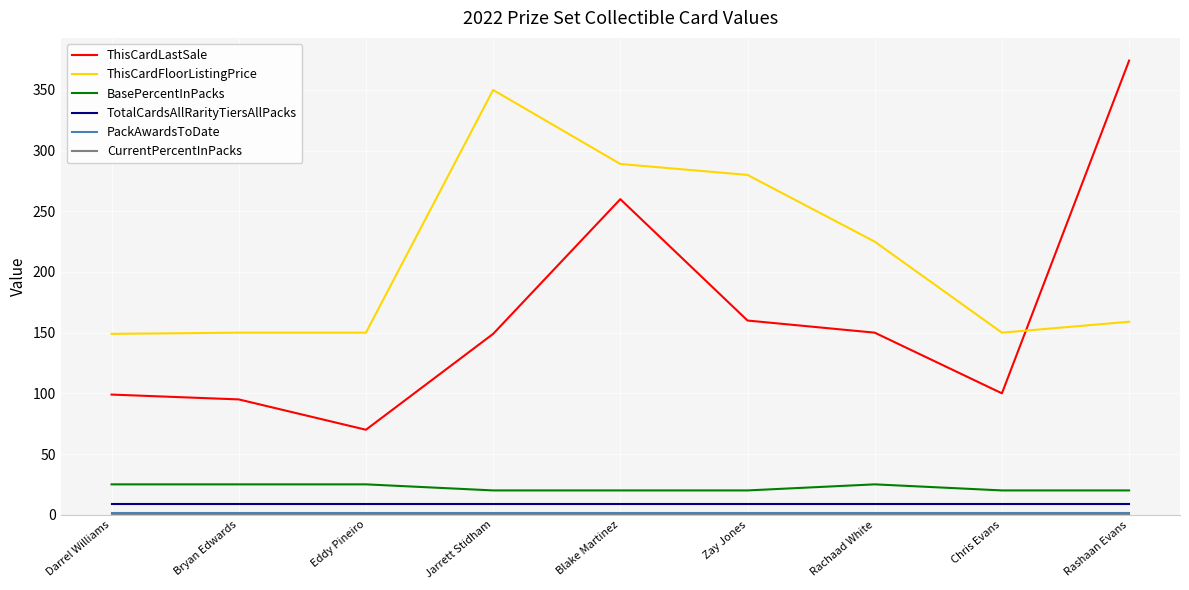

True or false: TotalCardsAllRarityTiersAllPacks and ThisCardLastSale intersect in this chart.

False